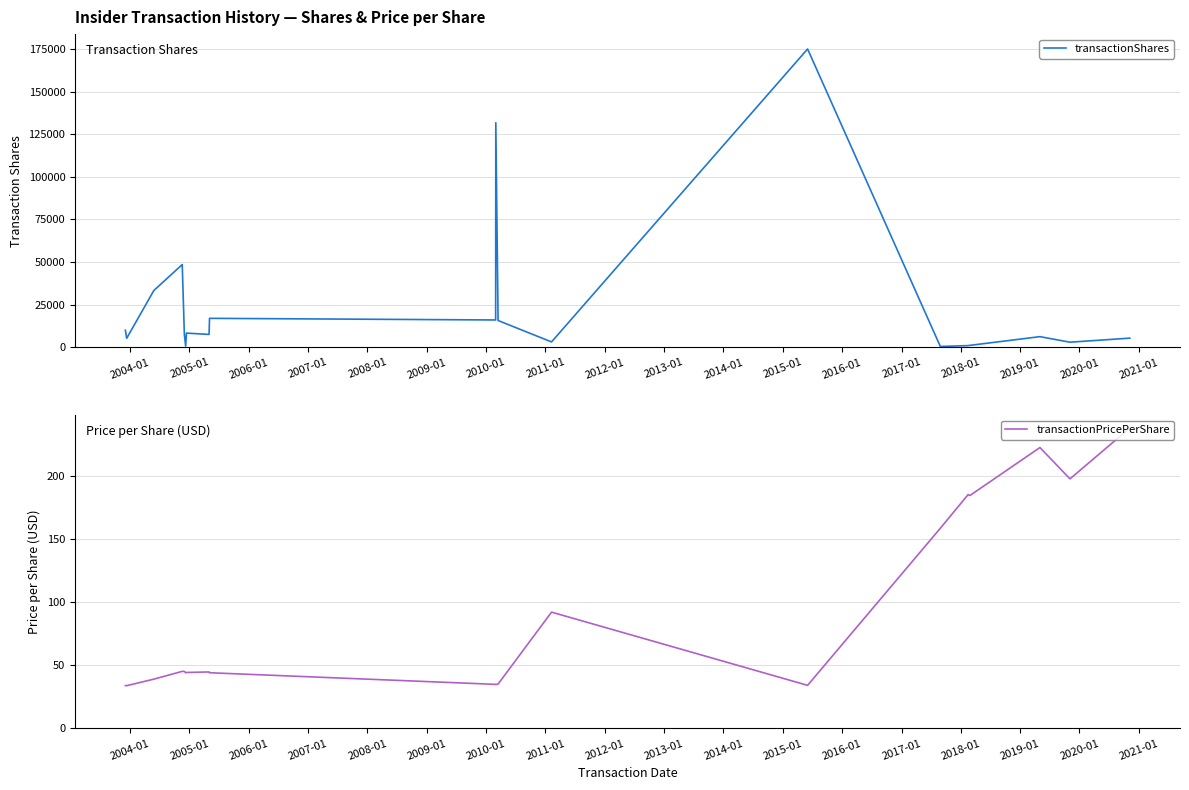

Reading left to right, transcribe all the data shown in this chart.

transactionShares: 10000.0	5284.0	33300.0	48552.0	7634.0	700.0	8333.0	7564.0	17000.0	16038.0	131707.0	15721.0	3163.0	174995.0	500.0	1000.0	1149.0	6255.0	3000.0	5386.0
transactionPricePerShare: 33.9	33.8	38.9	45.1	45.0	44.0	44.2	44.6	44.0	34.8	34.6	35.0	92.0	34.0	158.3	185.0	184.2	222.2	197.4	237.6